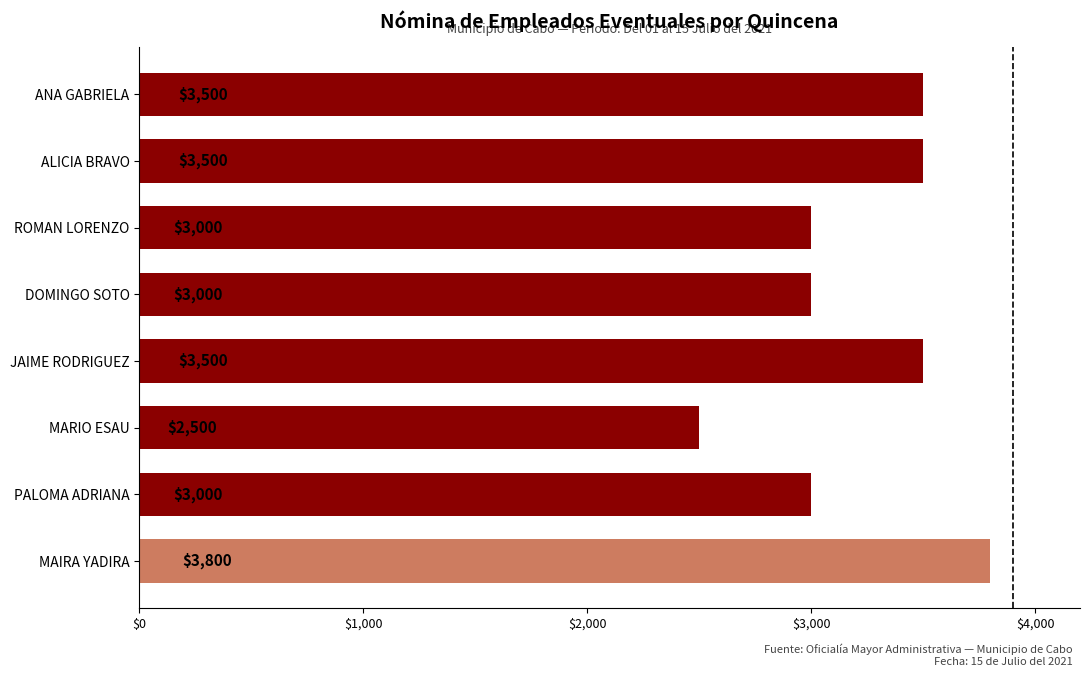

Approximately how many times larger is the value at ANA GABRIELA compared to ALICIA BRAVO?

1.0